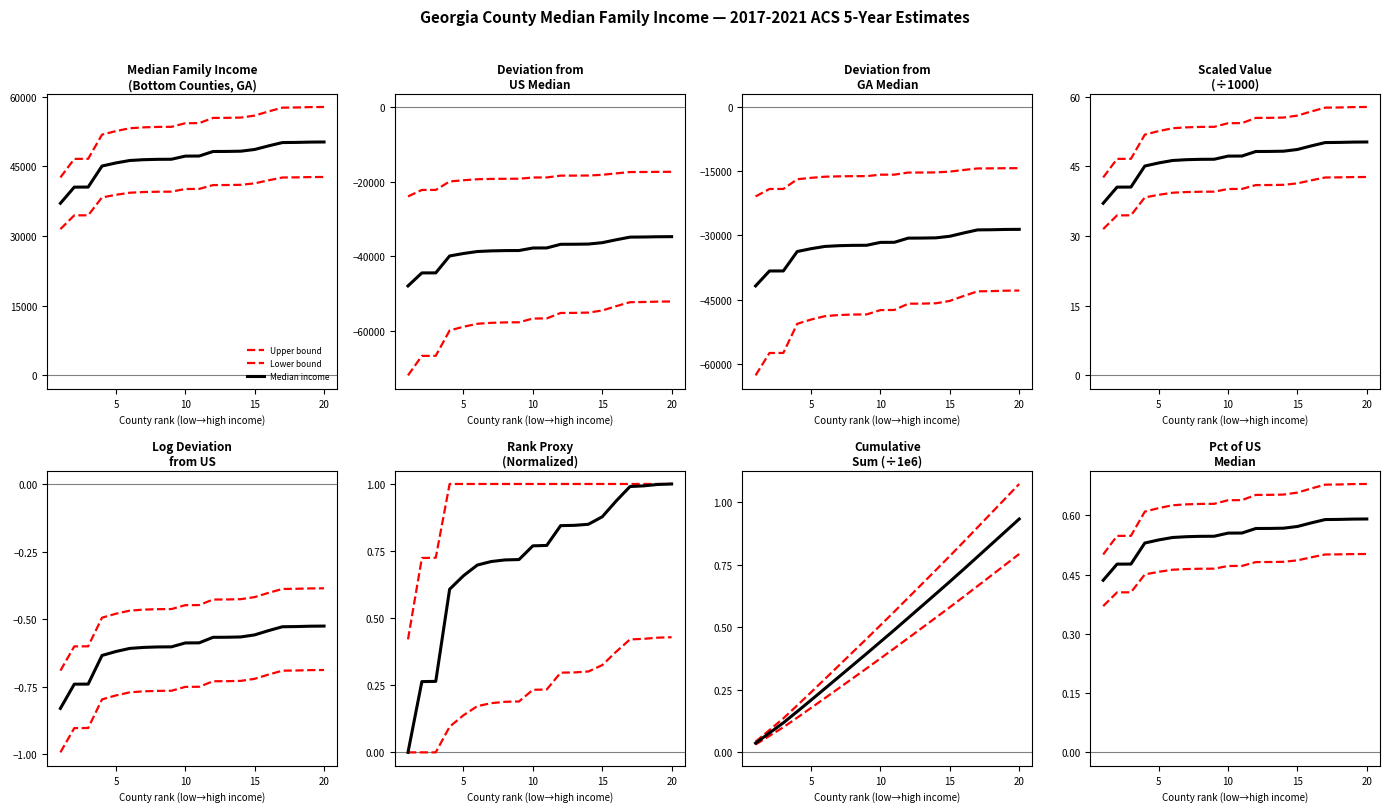

True or false: Median income has more than 0 points higher than both neighbors.

False